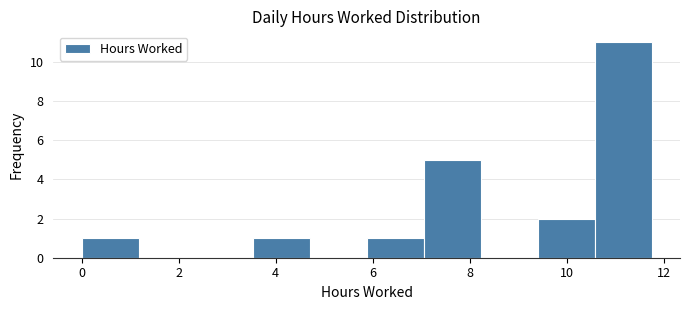

Over which range of the x-axis is the bar tallest?

10.6 to 11.8